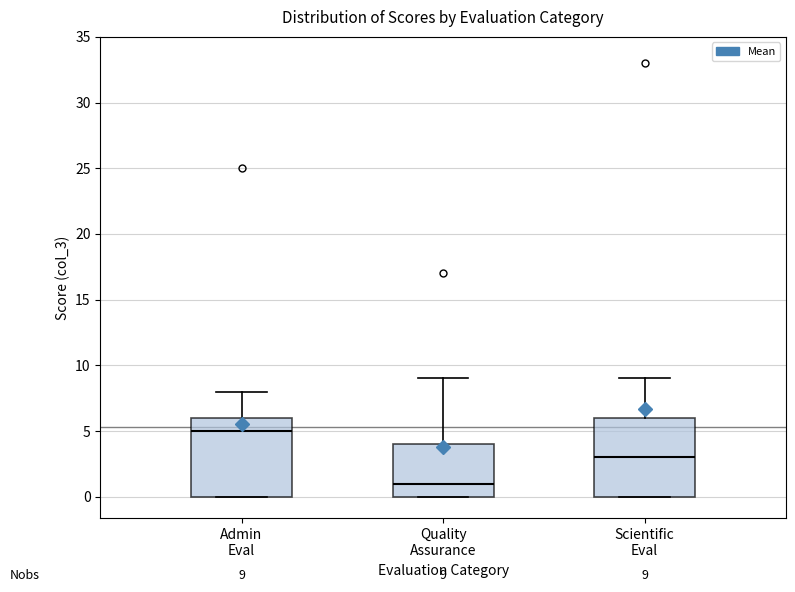

Which box's median line is the lowest?

Quality Assurance